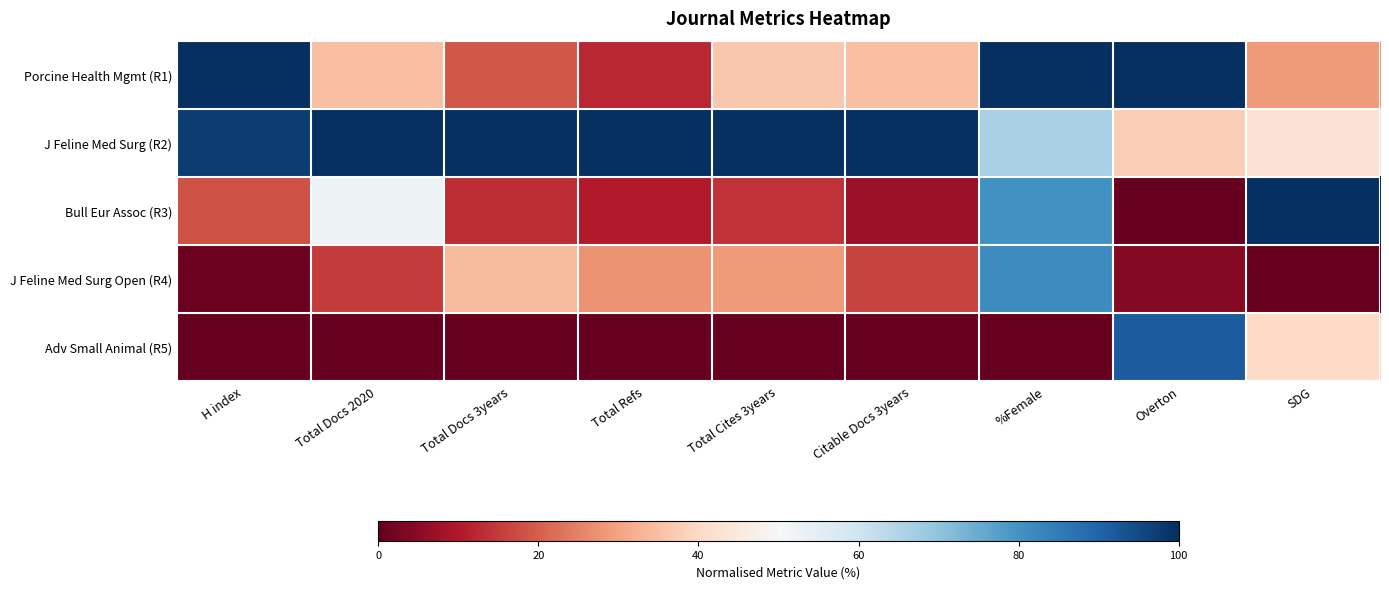

List the series in order of their peak value, highest first.

Porcine Health Mgmt (R1), J Feline Med Surg (R2), Bull Eur Assoc (R3), Adv Small Animal (R5), J Feline Med Surg Open (R4)